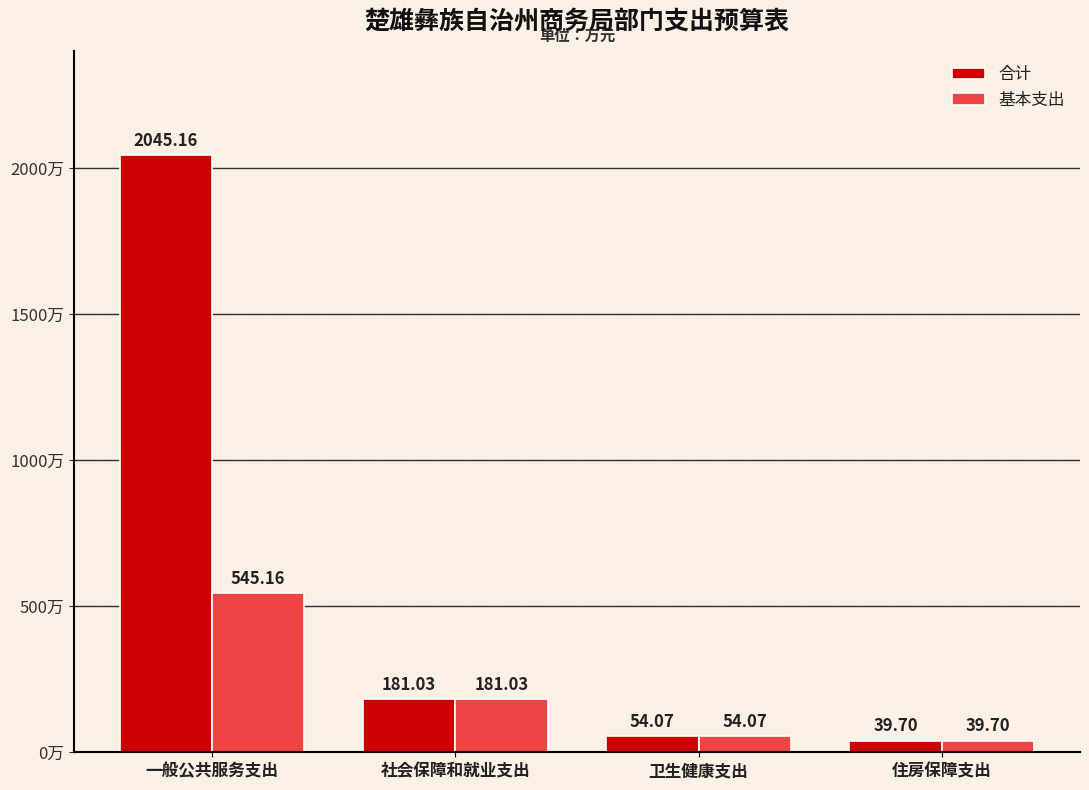

What is the highest value of the 合计 series?

2045.2